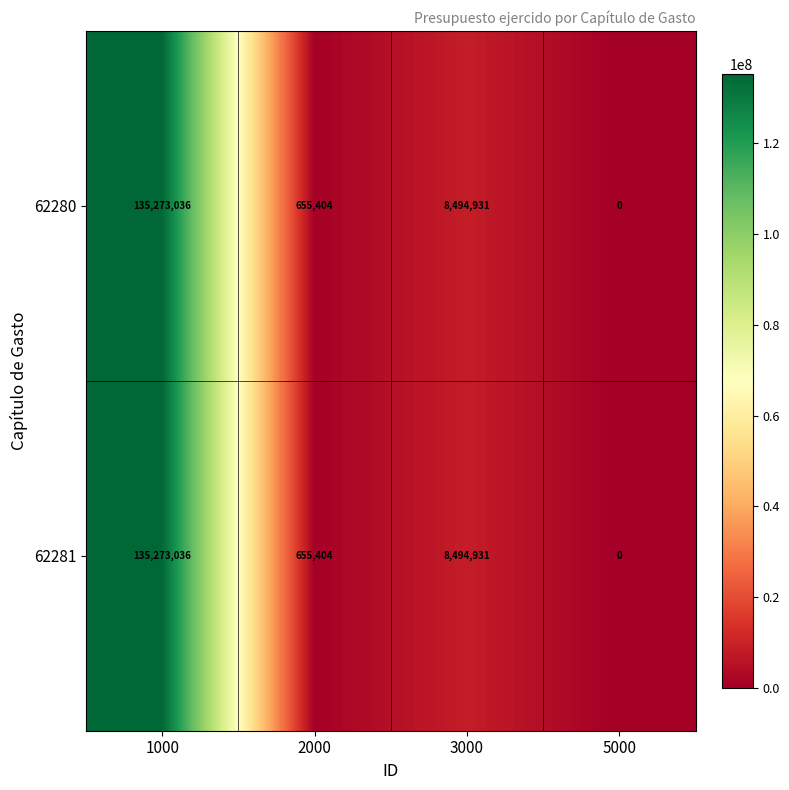

The value of 62281 at 3000 is 8494931. True or false?

True